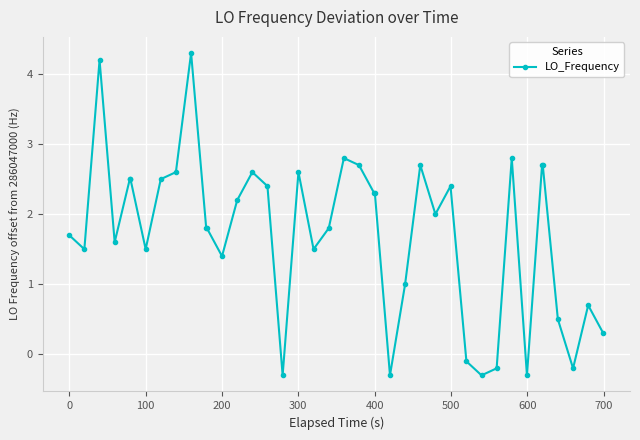

What is the maximum value shown in the chart?

4.3